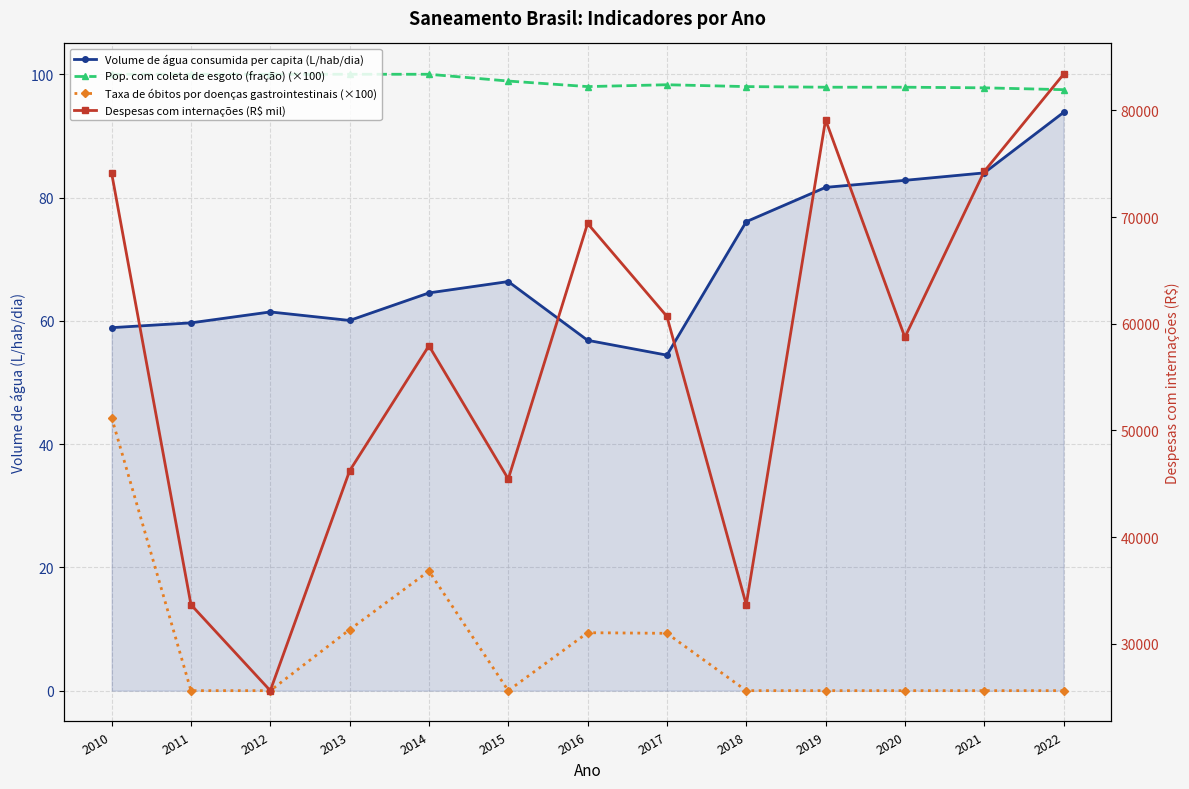

At which label does Taxa de óbitos por doenças gastrointestinais (×100) reach its peak?

2010